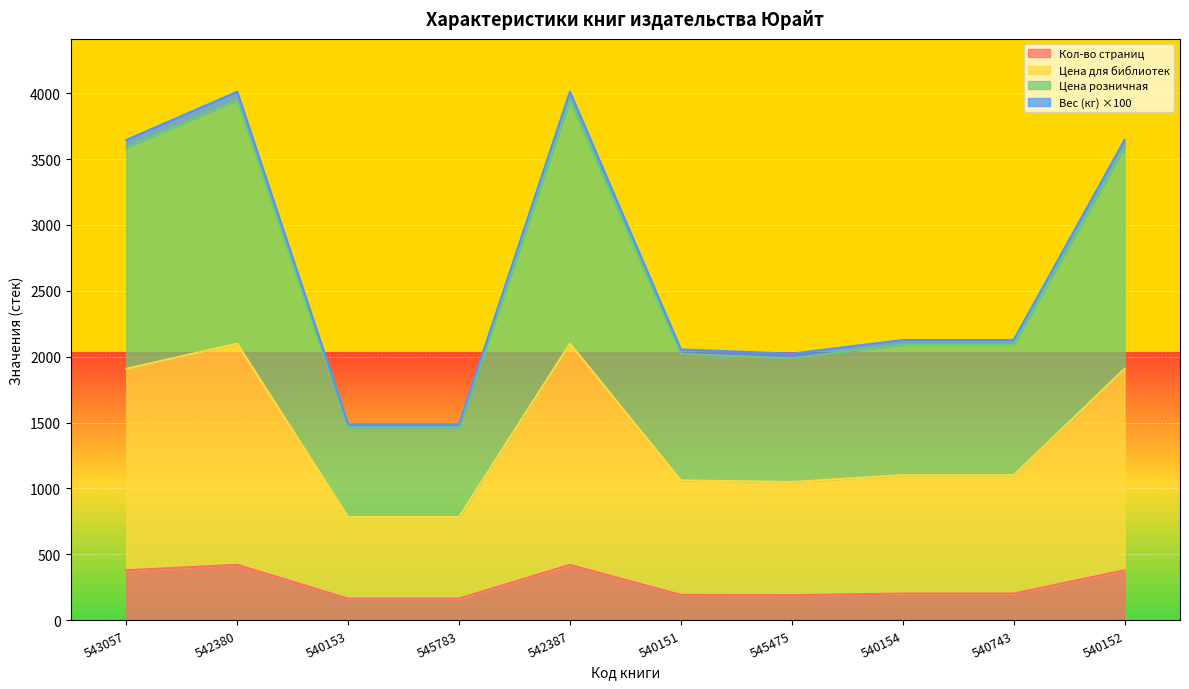

What is the minimum value for Кол-во страниц?

164.0